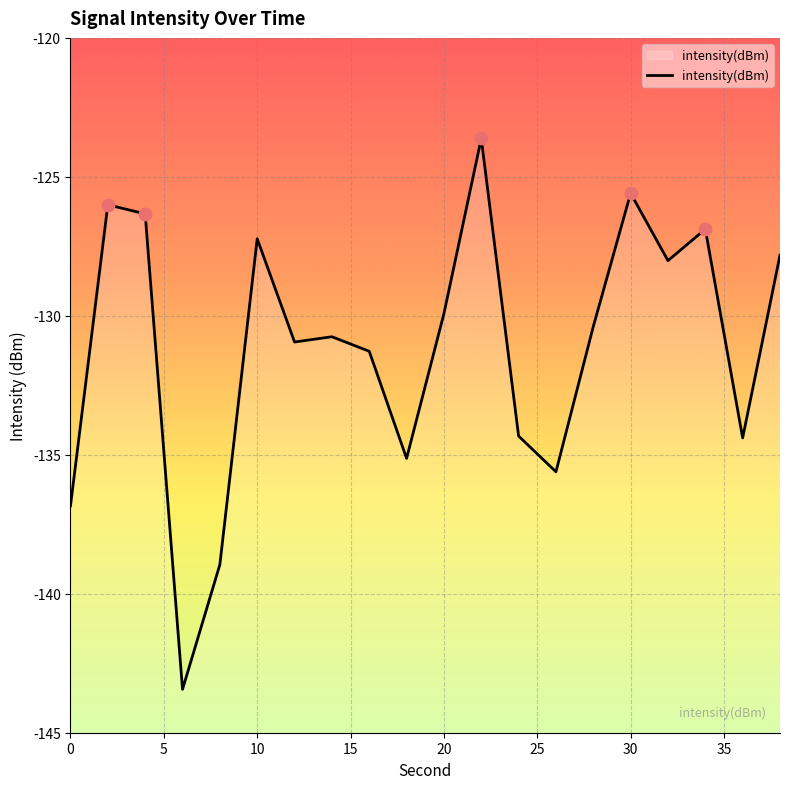

Between 15 and 10, which is larger?

10